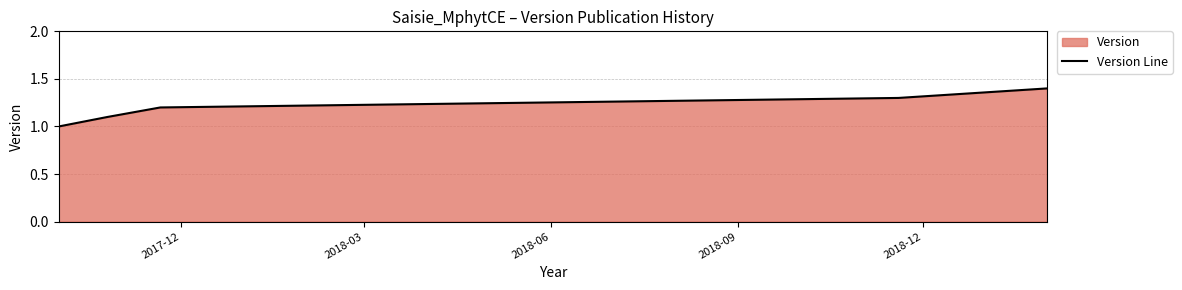

What is the maximum value shown in the chart?

1.4